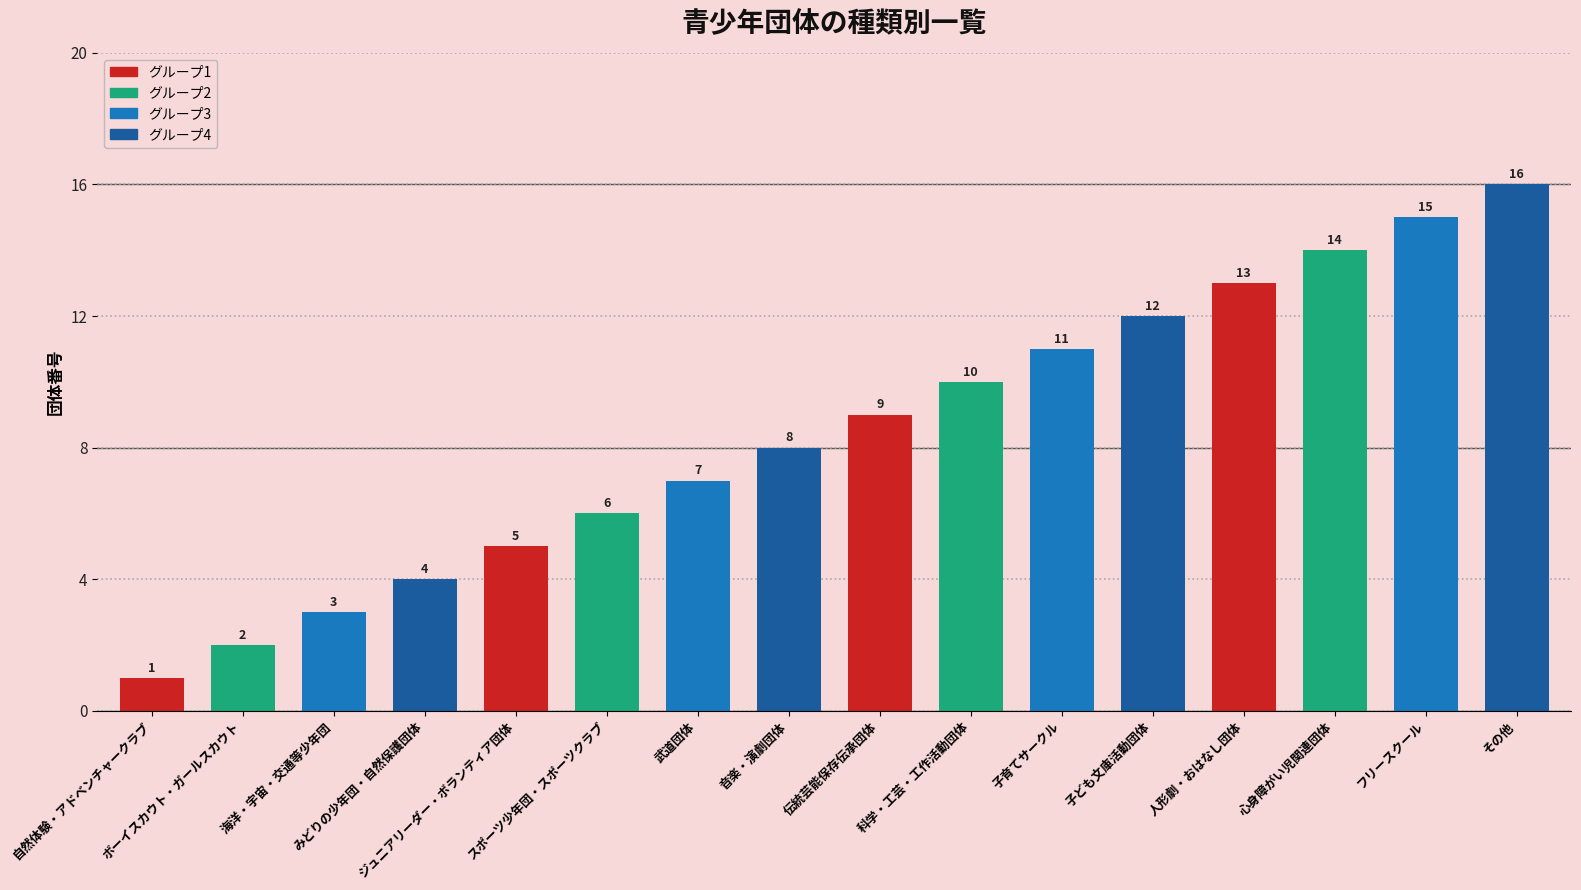

What is the ratio of the value at スポーツ少年団・スポーツクラブ to the value at 海洋・宇宙・交通等少年団?

2.0